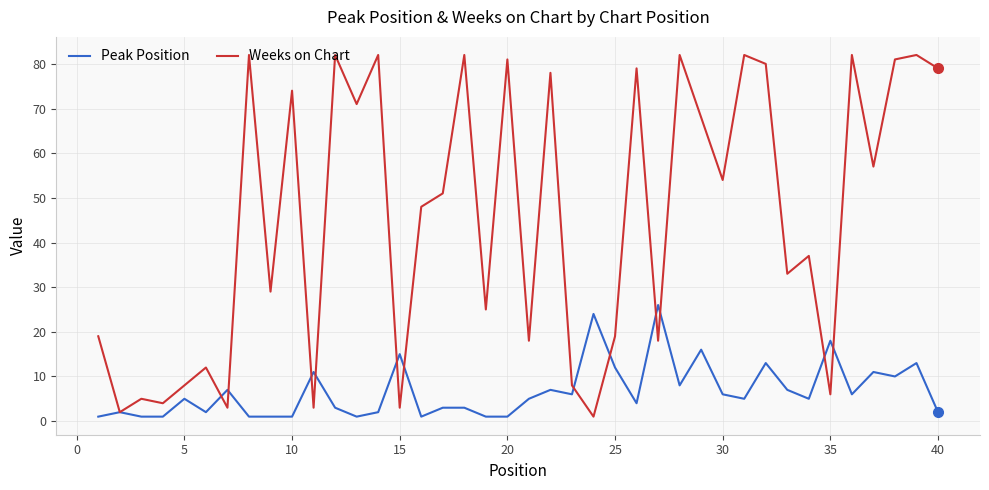

Which series has the largest range (max minus min)?

Weeks on Chart